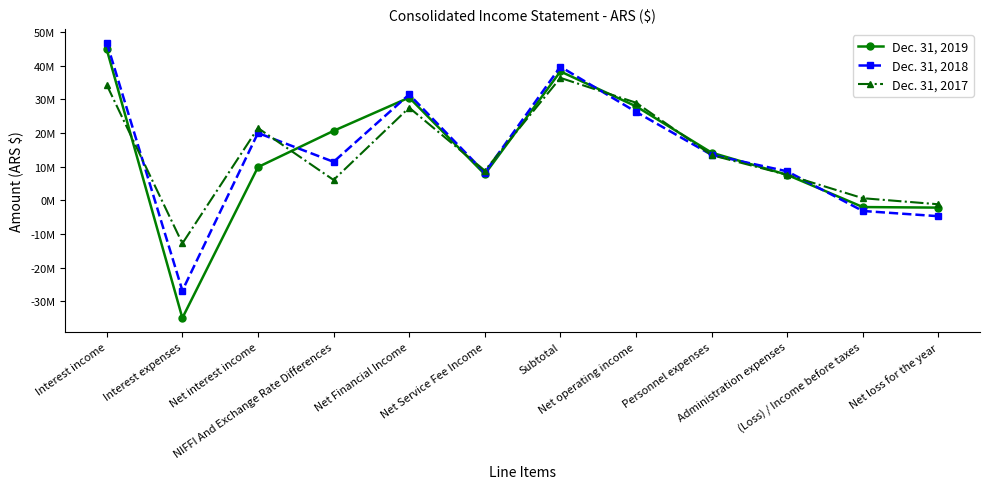

Which label corresponds to the smallest value in the chart?

Interest expenses